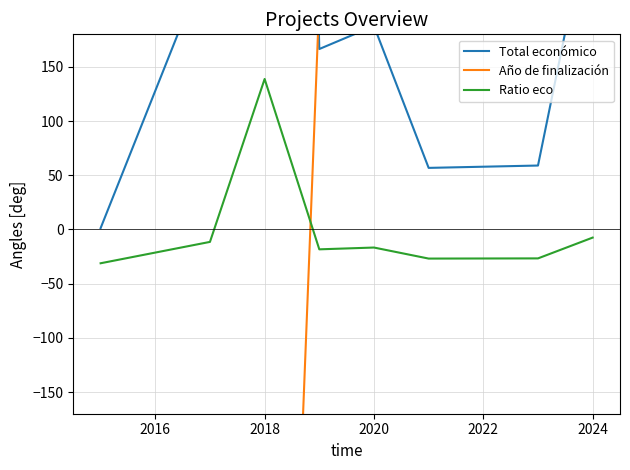

At which label is Año de finalización closest to -795?

2018